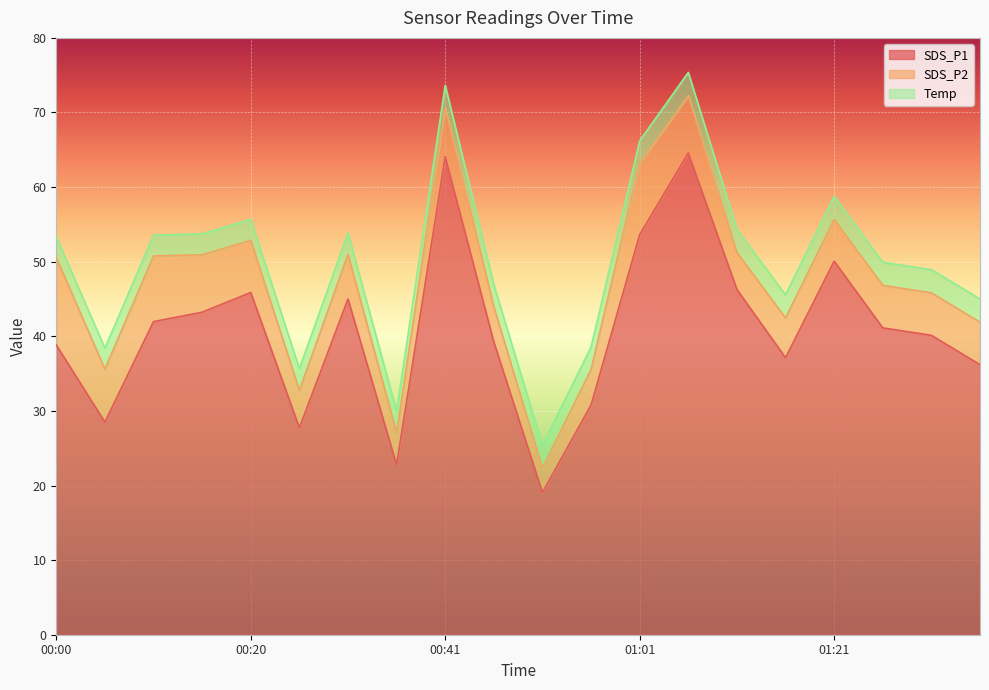

Reading left to right, transcribe all the data shown in this chart.

SDS_P1: 38.8	28.5	42.0	43.2	45.9	27.7	45.0	22.8	64.1	39.2	19.1	30.8	53.6	64.6	46.3	37.1	50.1	41.1	40.1	36.2
SDS_P2: 11.7	7.1	8.8	7.7	7.0	5.0	6.0	4.3	6.6	4.7	3.3	4.8	9.6	7.7	5.0	5.3	5.6	5.7	5.7	5.7
Temp: 2.8	2.8	2.8	2.8	2.8	2.9	2.9	2.9	3.0	3.0	3.0	3.0	3.0	3.1	3.1	3.1	3.1	3.1	3.1	3.1